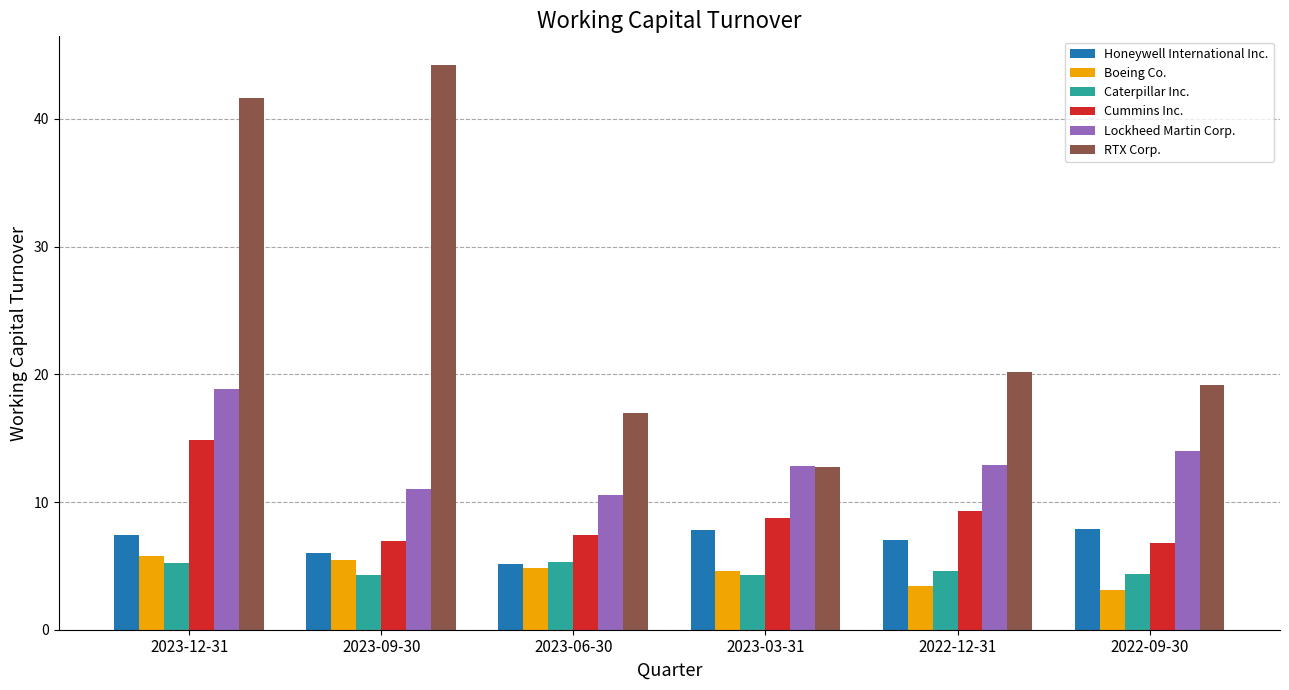

What position from the left is 2023-03-31?

4